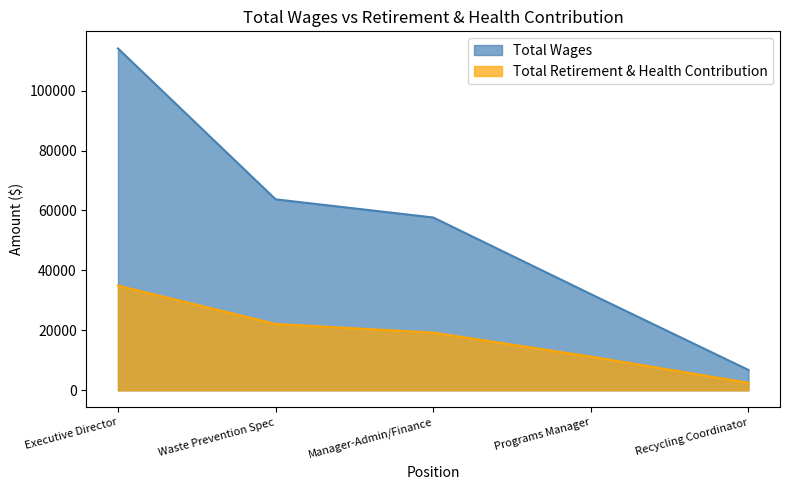

At which label is Total Wages closest to 60429?

Manager-Admin/Finance